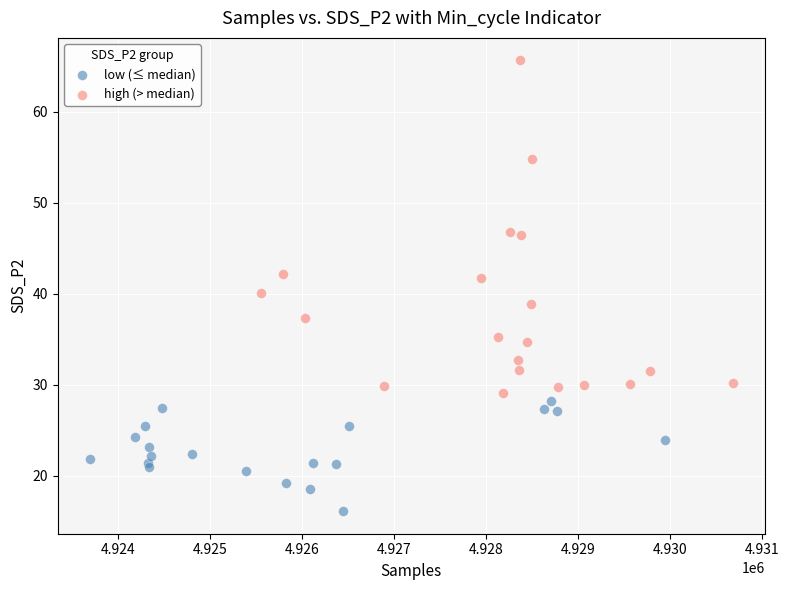

Which series contains the highest Y value?

high (> median)